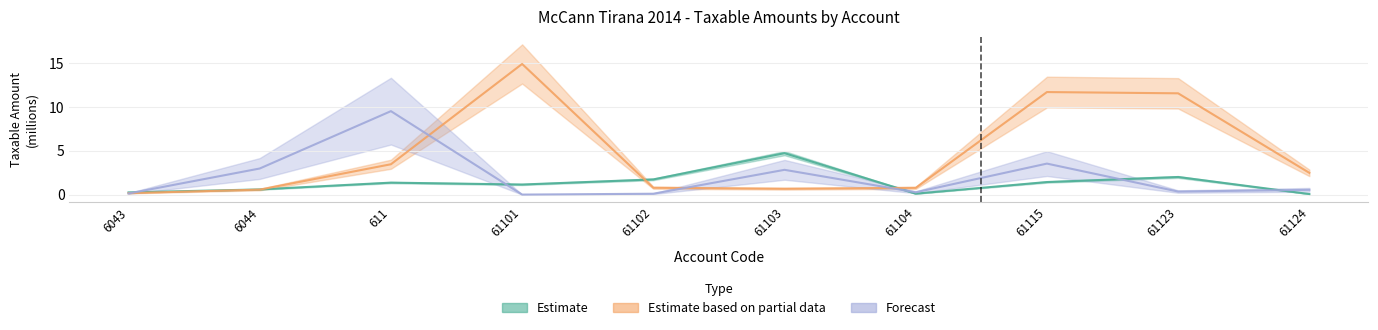

What is the label of the 7th point from the right?

61101